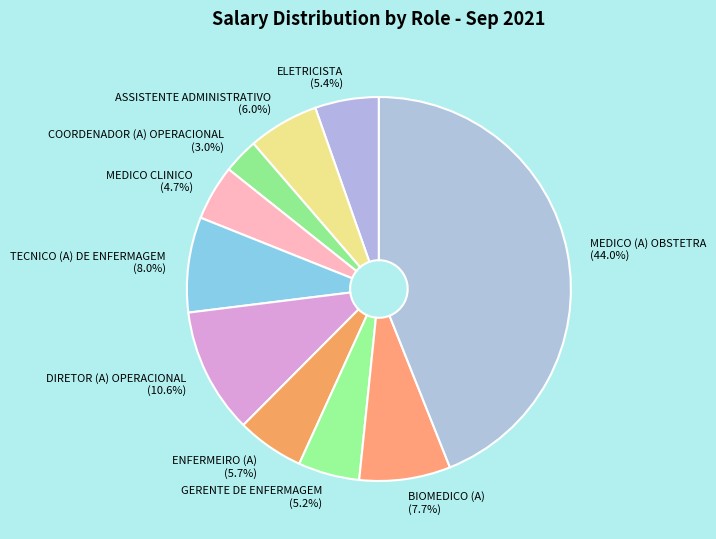

The ELETRICISTA slice represents 16% of the pie. True or false?

False